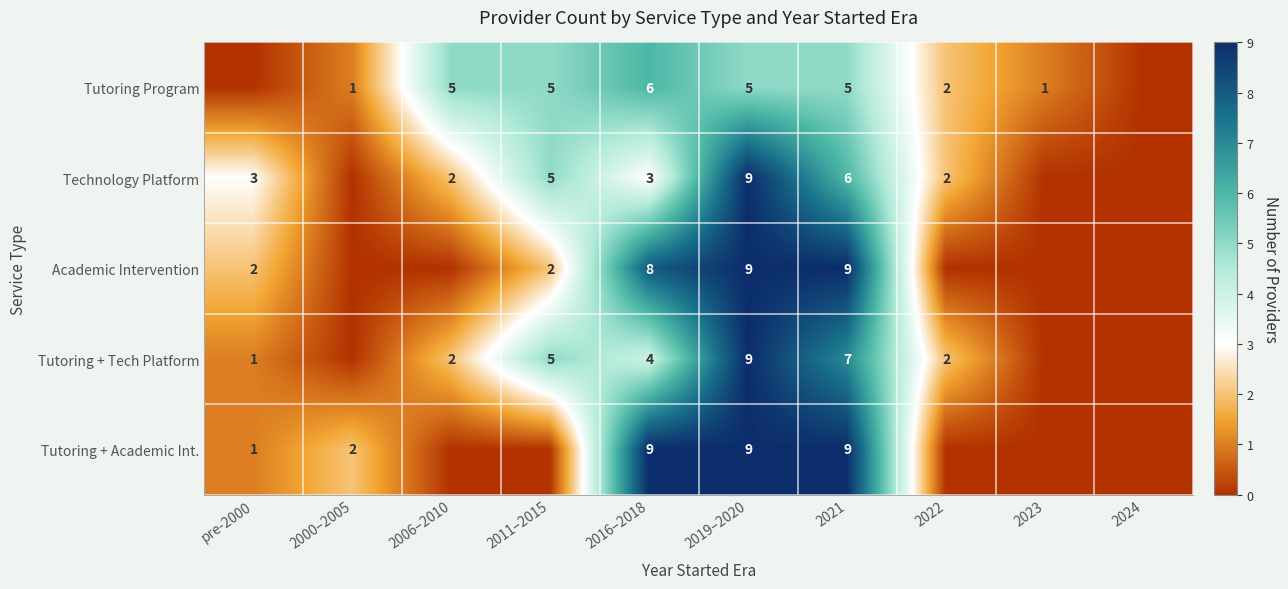

What is the sum of the Tutoring Program values at 2021 and 2022?

7